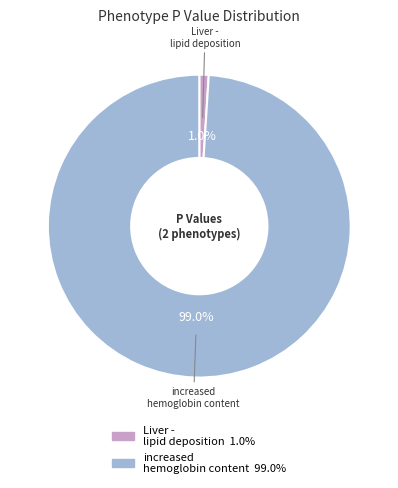

How many slices are in this pie chart?

2